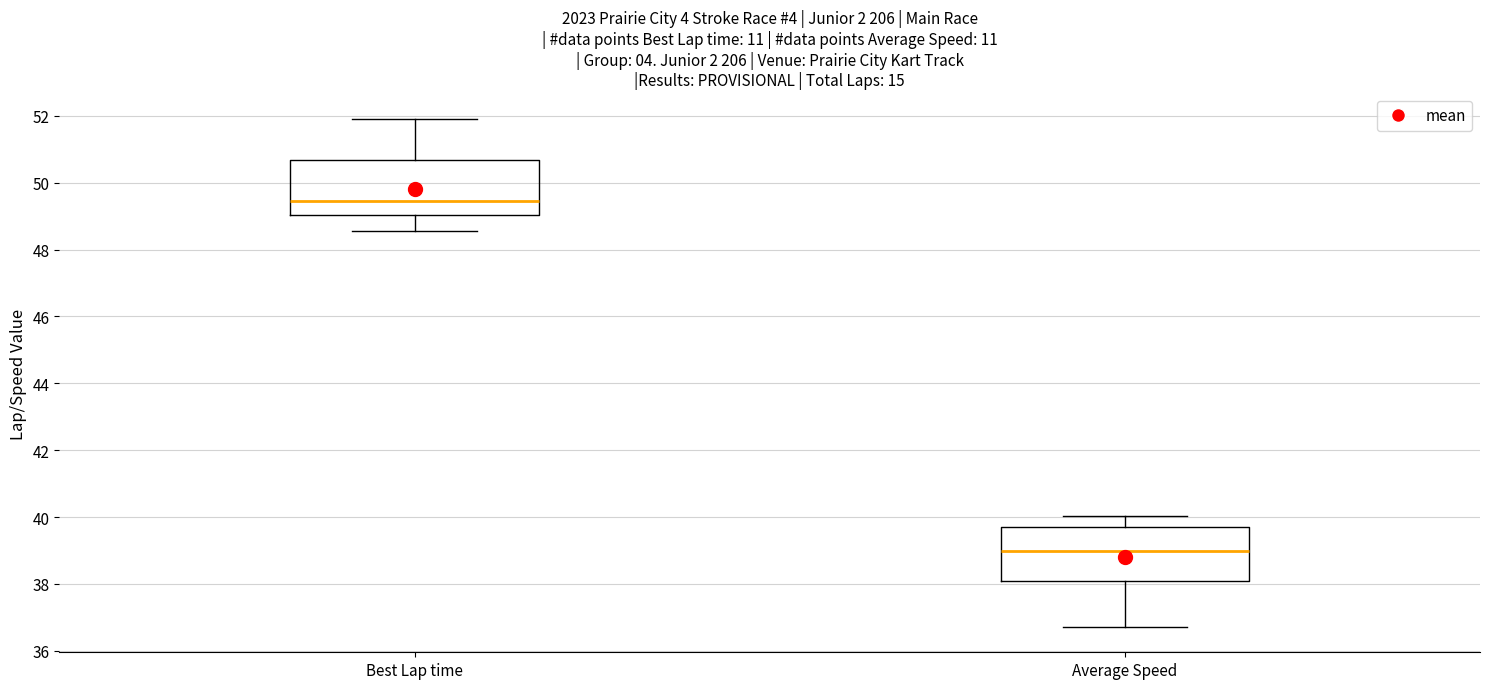

Where does the median line of the box for Average Speed sit on the y-axis? The values are not printed on the chart, so give them approximately, as read against the axis.

39.0